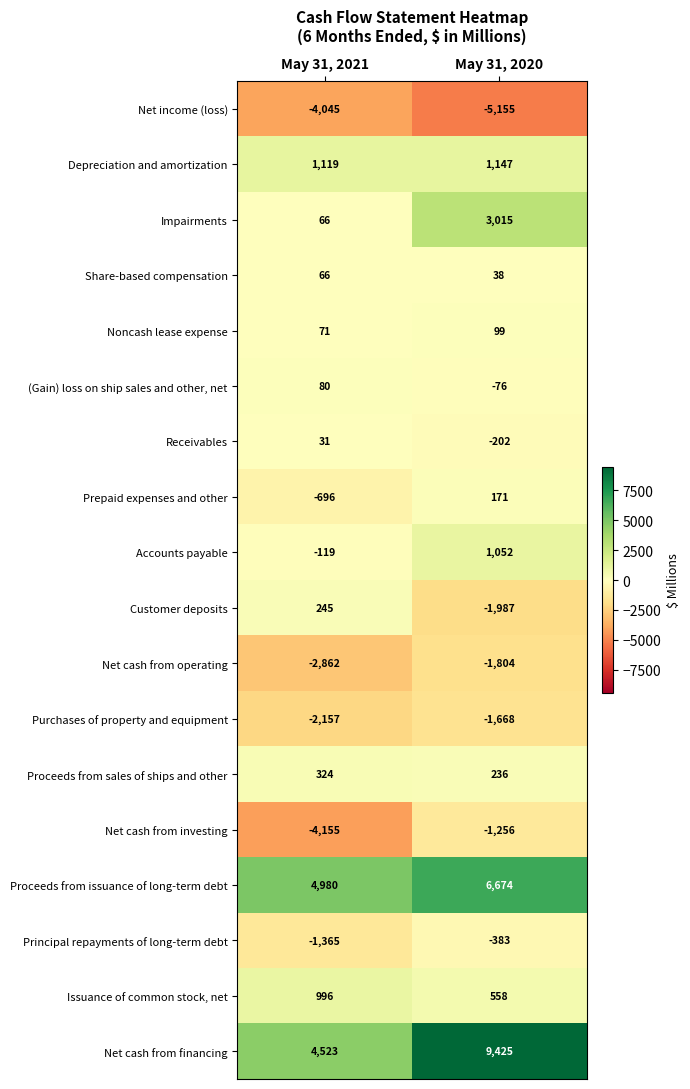

Which series changed the most between May 31, 2021 and May 31, 2020?

Net cash from financing